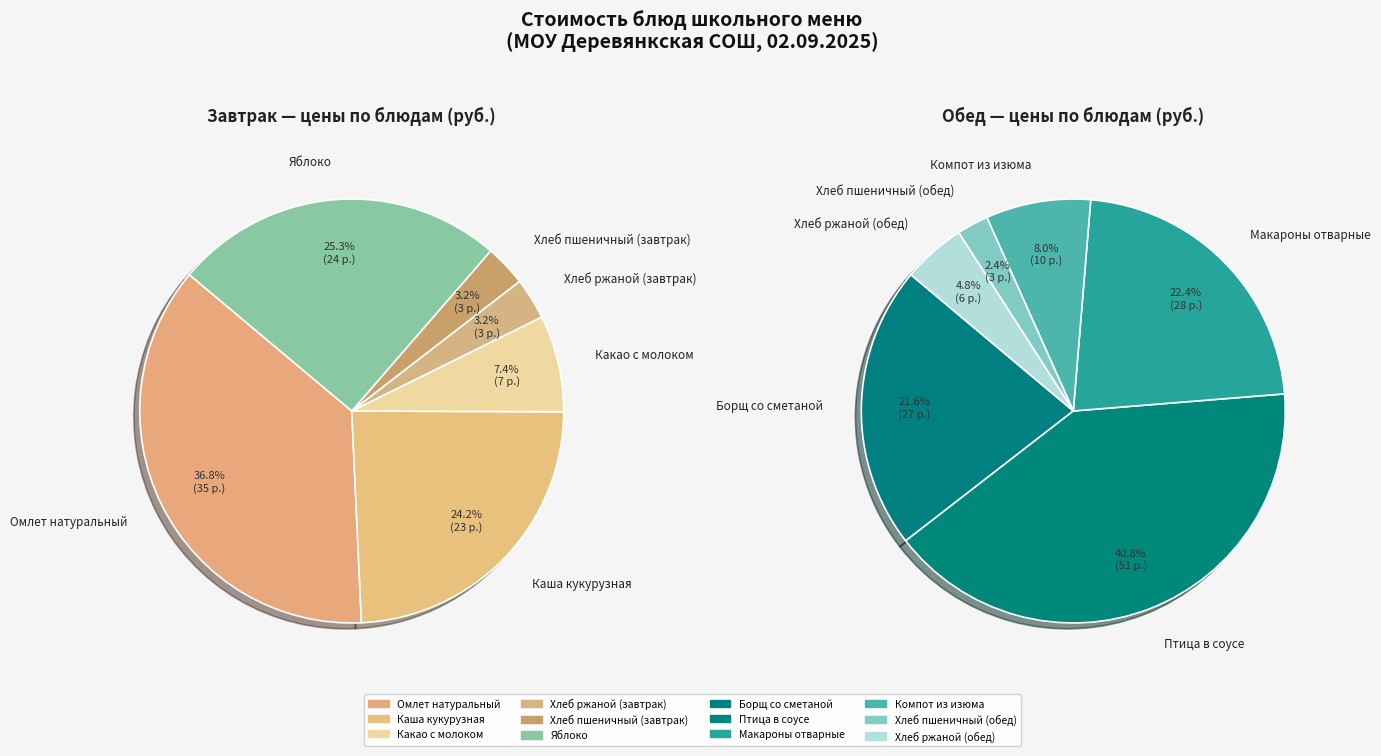

Count the number of slices in the pie.

12